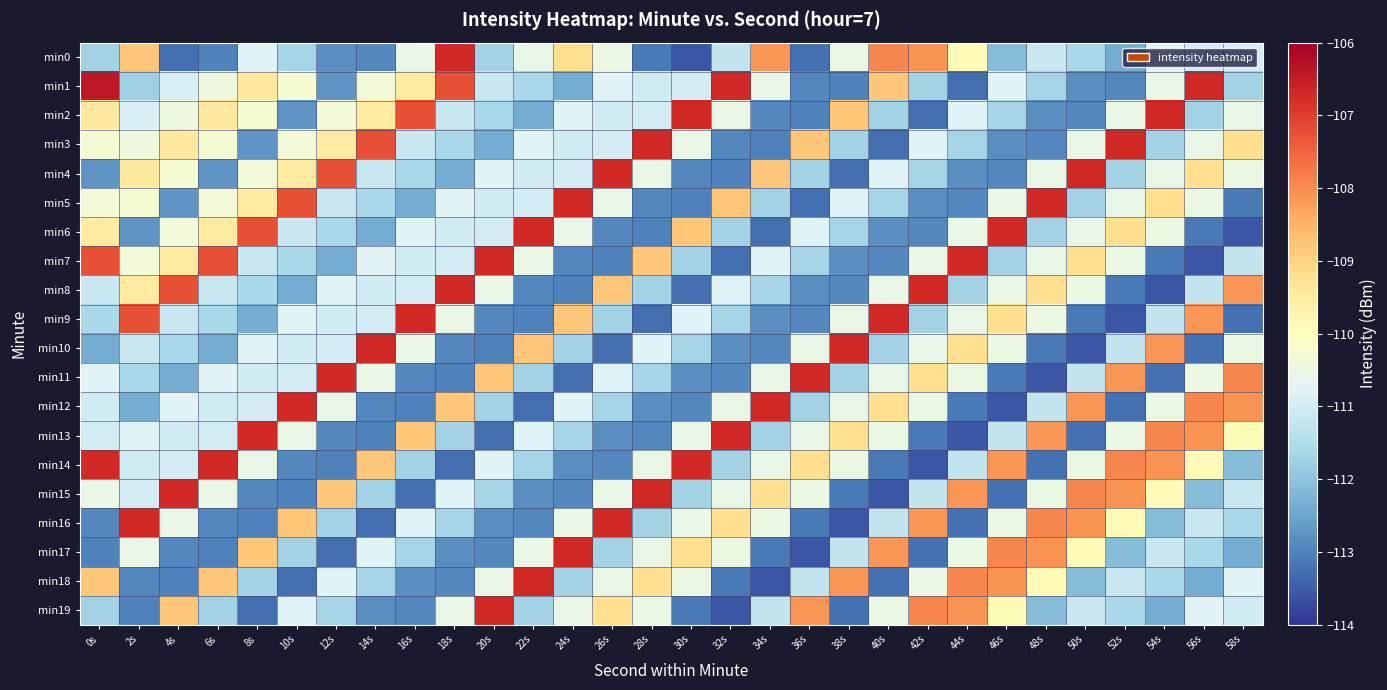

How many distinct data groups are displayed?

20